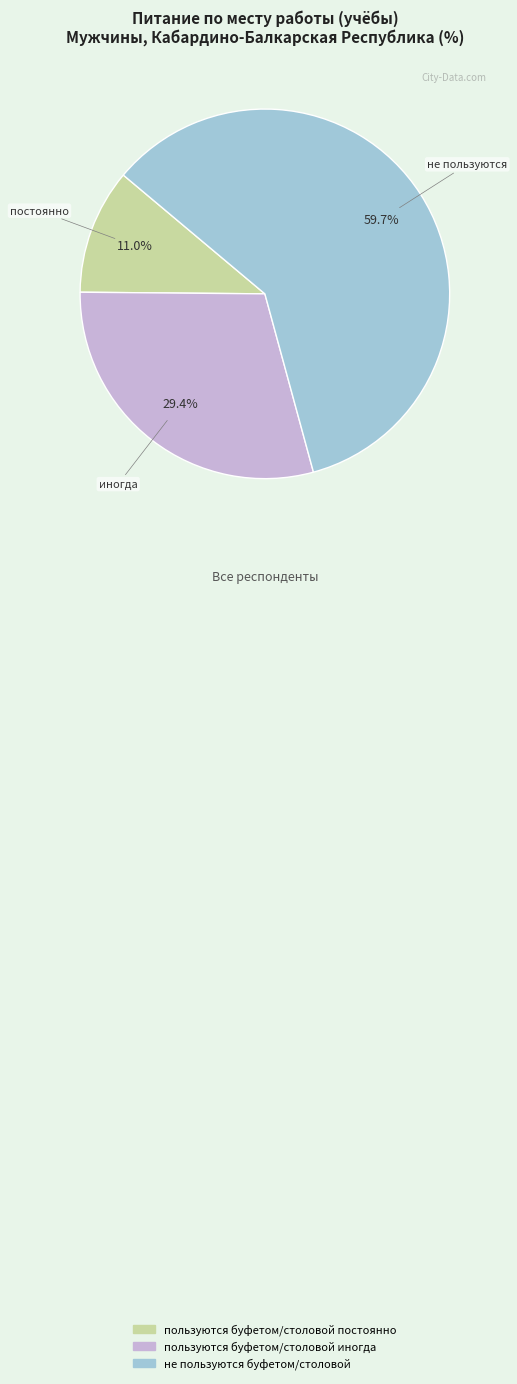

What is the total percentage of не пользуются буфетом/столовой and пользуются буфетом/столовой постоянно?

70.6%